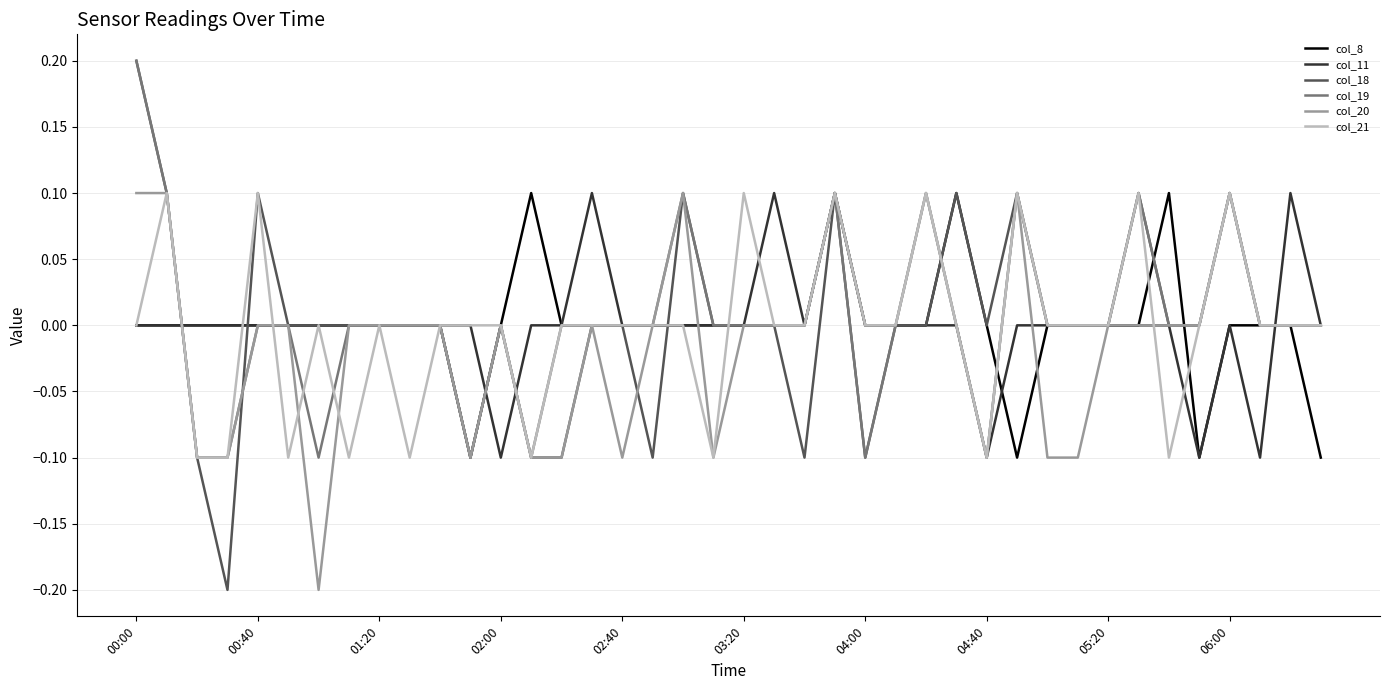

Does the chart display data point markers on the line(s)?

No